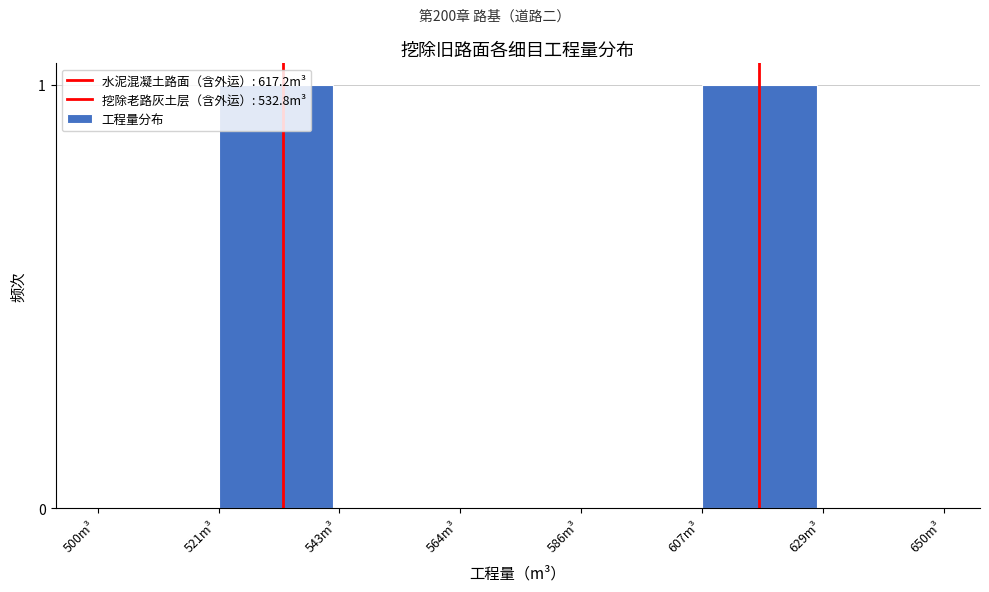

How many data points does each series have?

7